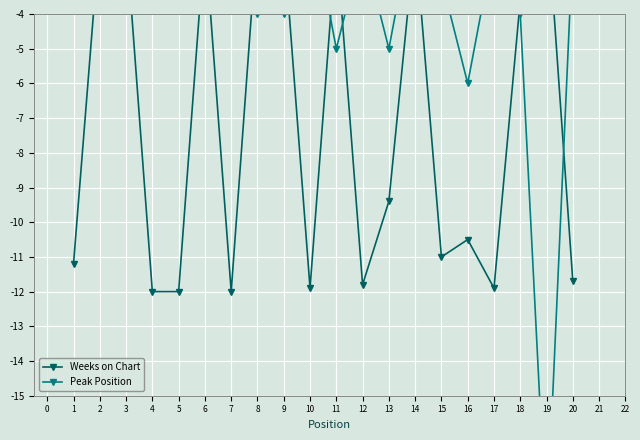

Which series has the largest total across all categories?

Peak Position